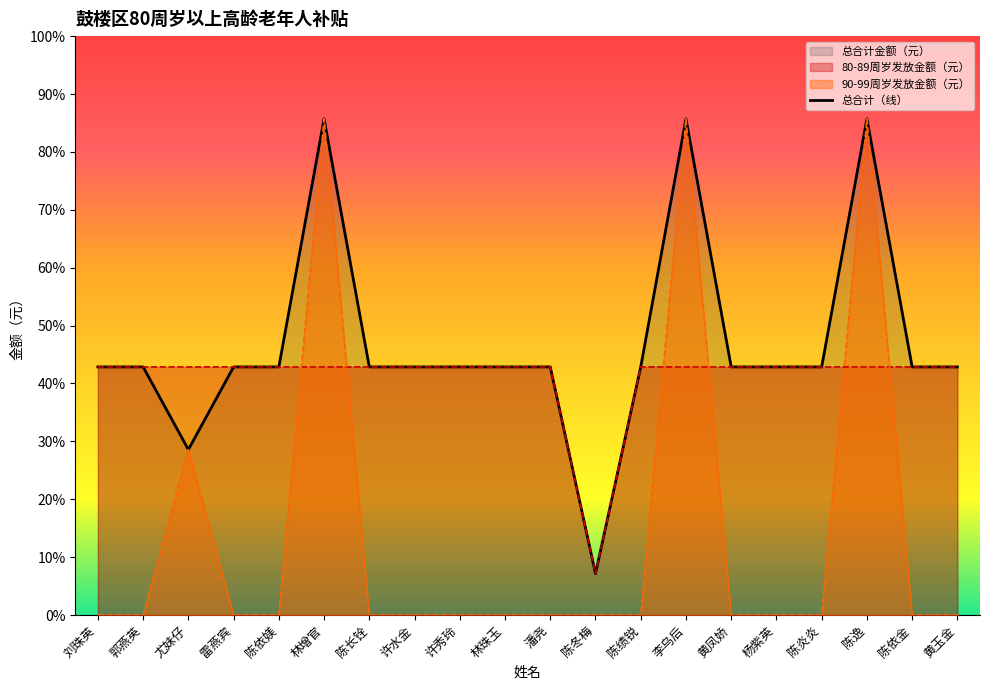

At which label does 总合计金额（元） reach its peak?

林增官